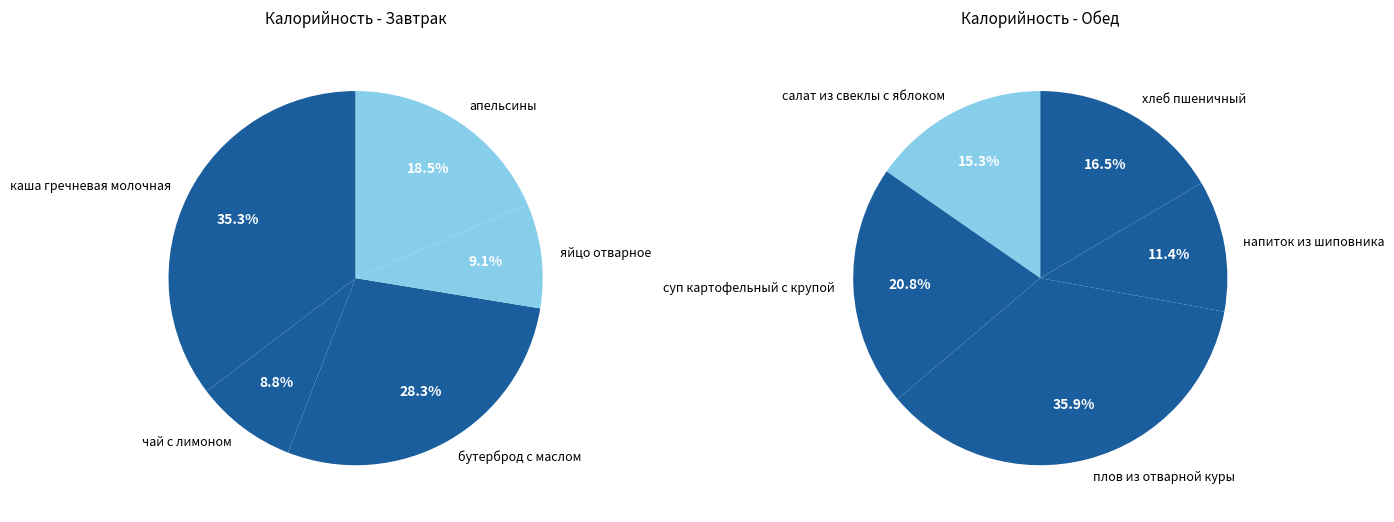

Which has a higher value, 1 or 4?

4